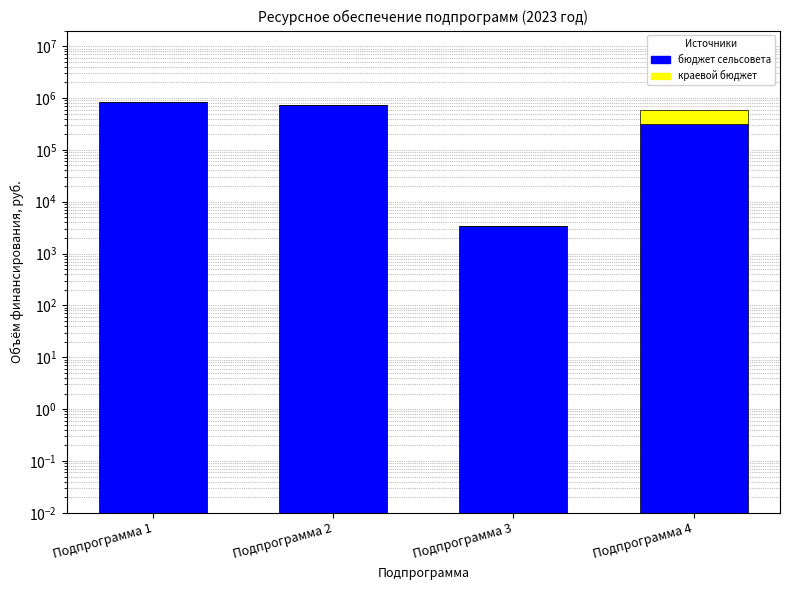

Rank the series at Подпрограмма 2 from lowest to highest value.

краевой бюджет, бюджет сельсовета